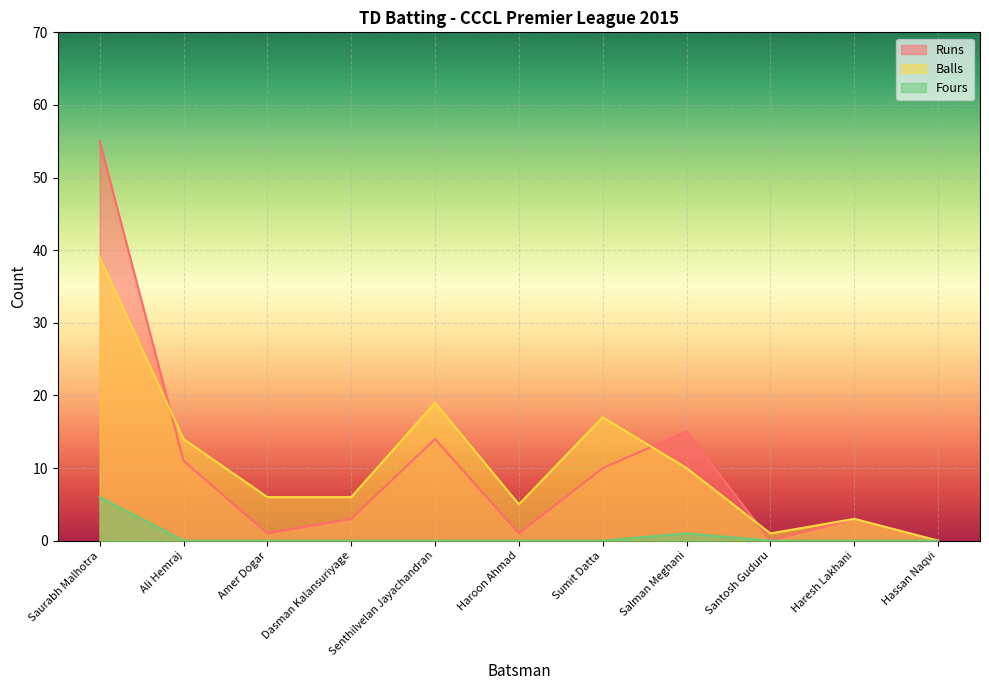

What is the label of the 6th point from the right?

Haroon Ahmad